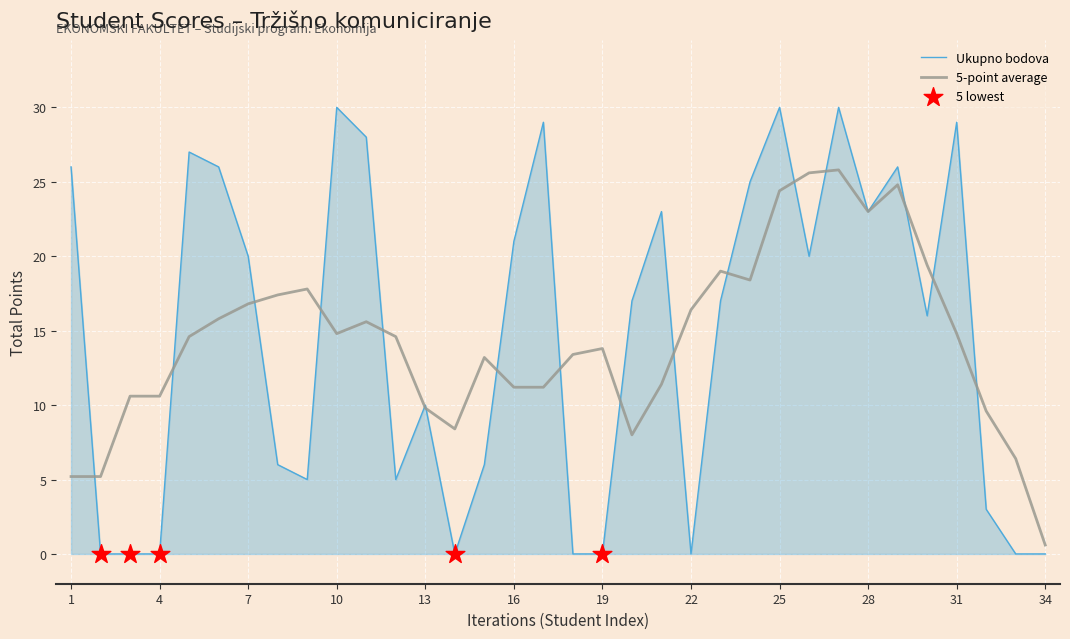

Which series has the largest range (max minus min)?

Ukupno bodova